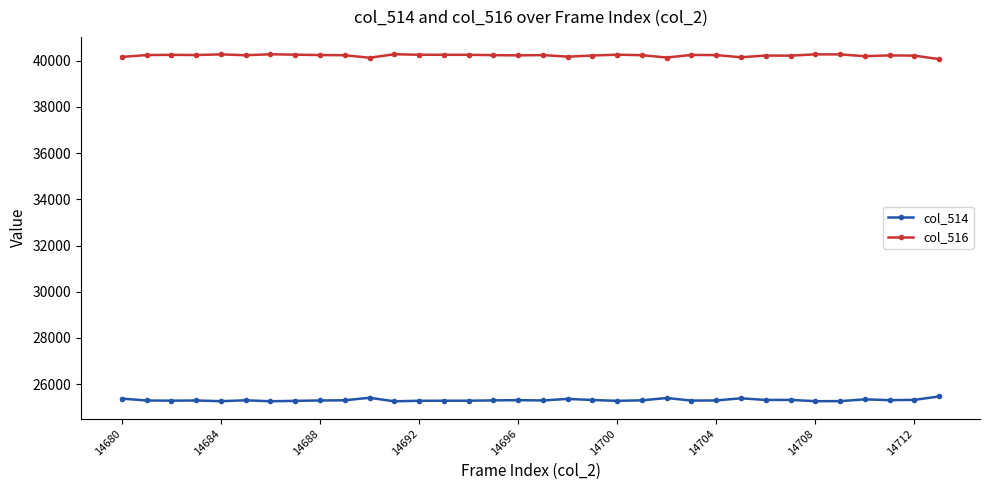

Which series has the largest total across all categories?

col_516